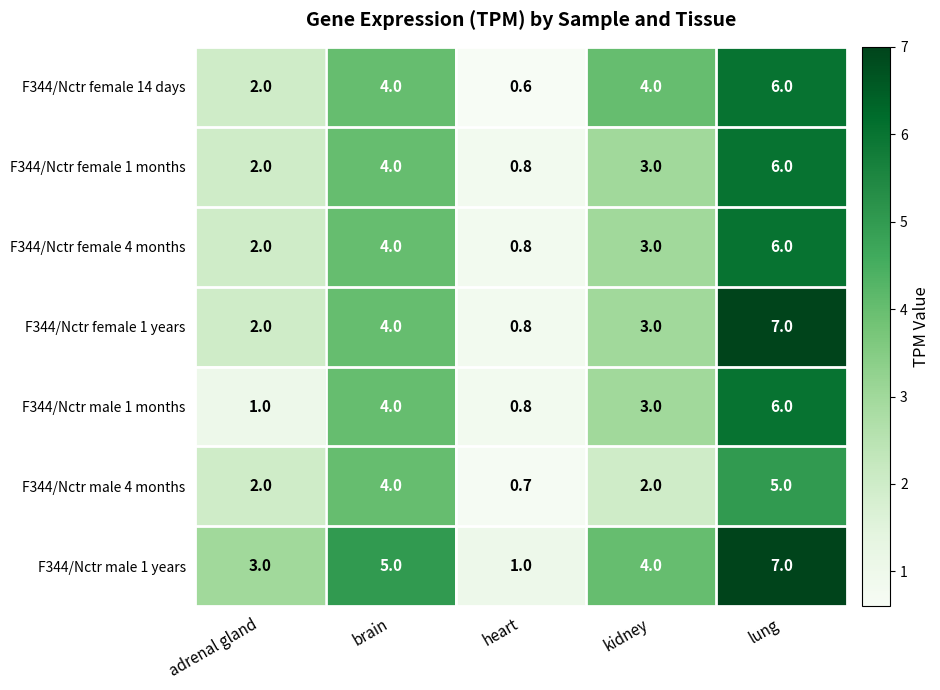

What is the greatest value displayed?

7.0